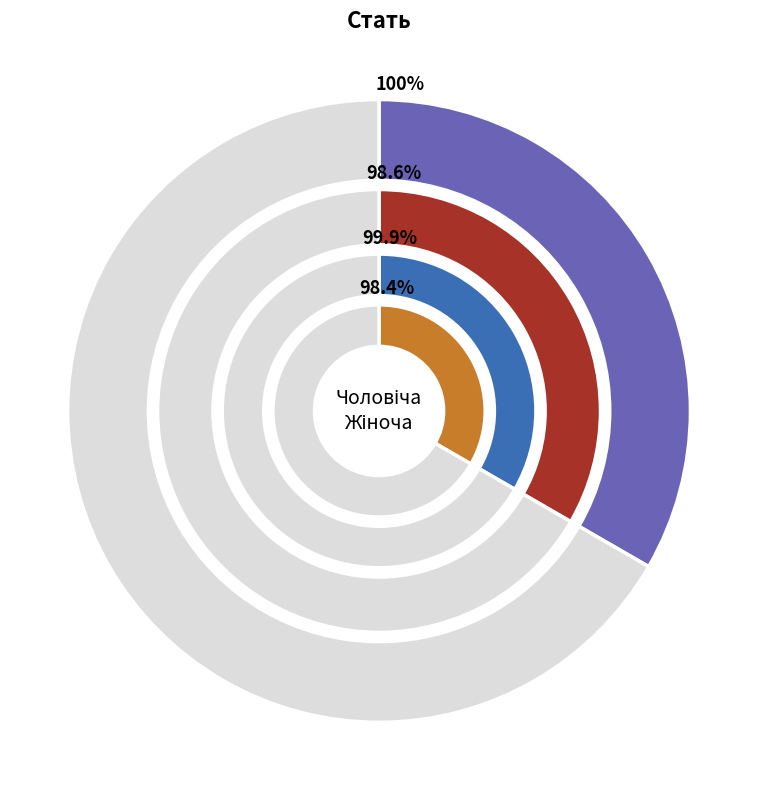

Which category accounts for the majority?

Жіноча